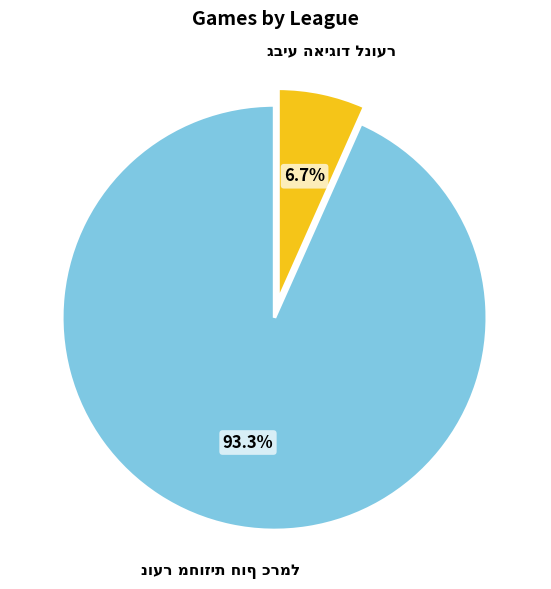

Does any single category account for the majority?

Yes